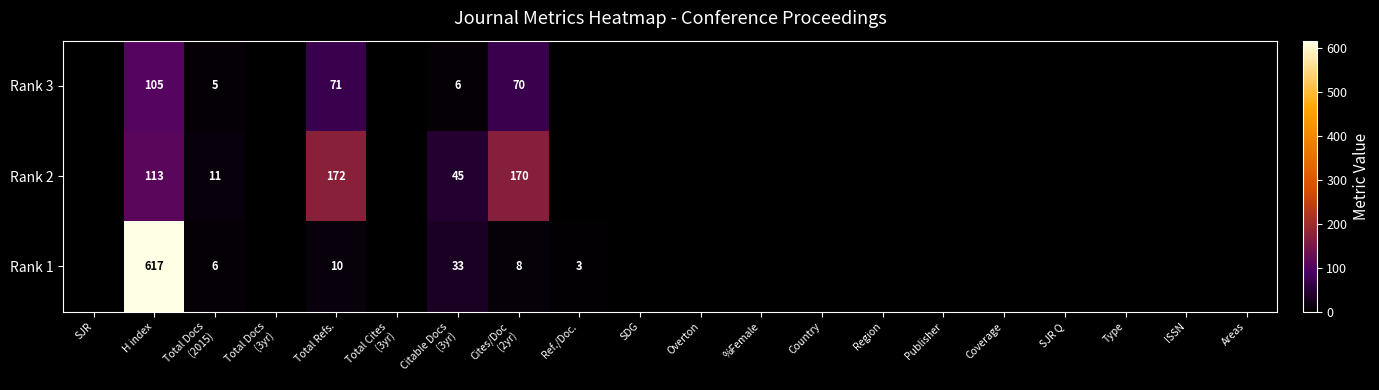

The Rank 3 series shows 27 at Total Refs.. True or false?

False